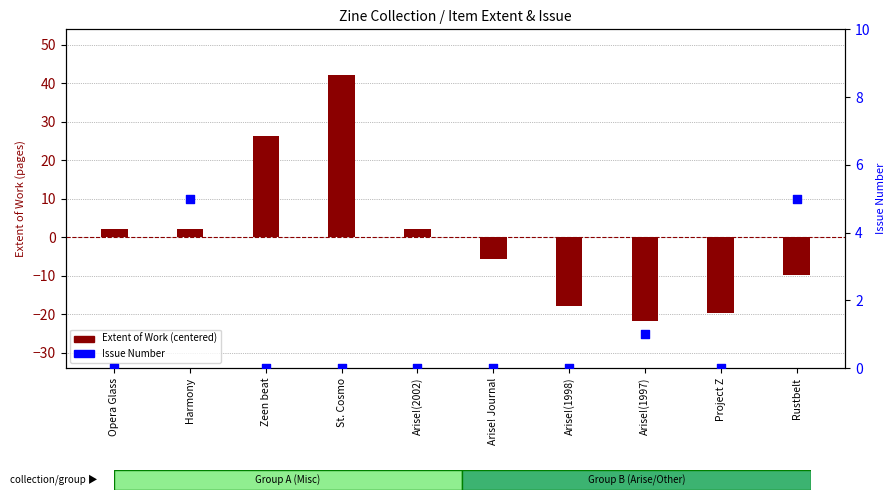

What is the change in value from Arise!(2002) to Rustbelt?

+5